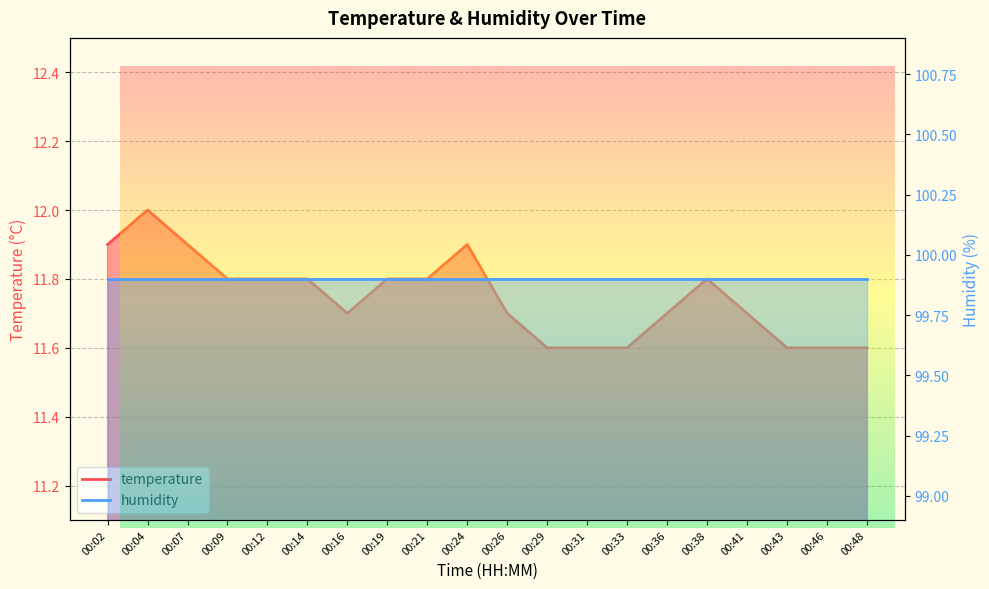

Does the chart display data point markers on the line(s)?

No